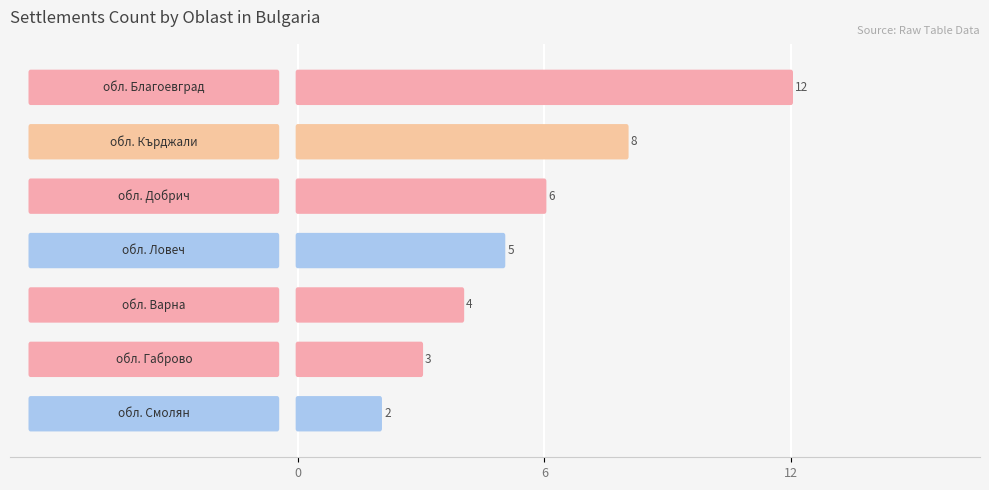

What is the average value?

6